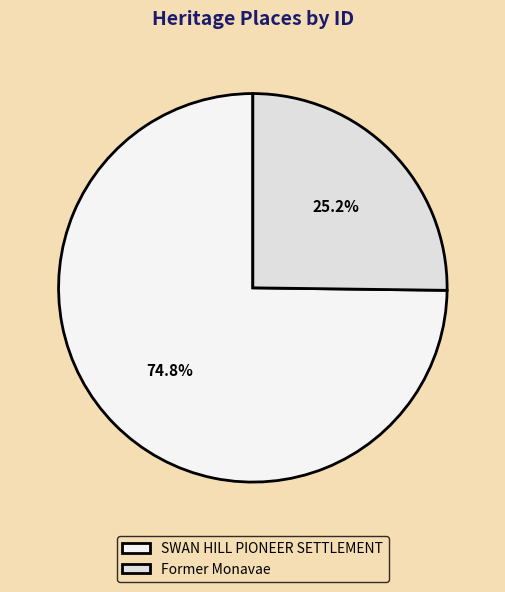

Which slice is the smallest?

Former Monavae